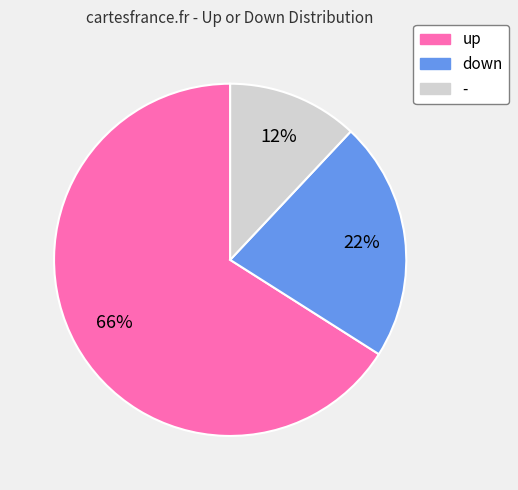

Approximately how many times larger is the value at down compared to up?

0.3